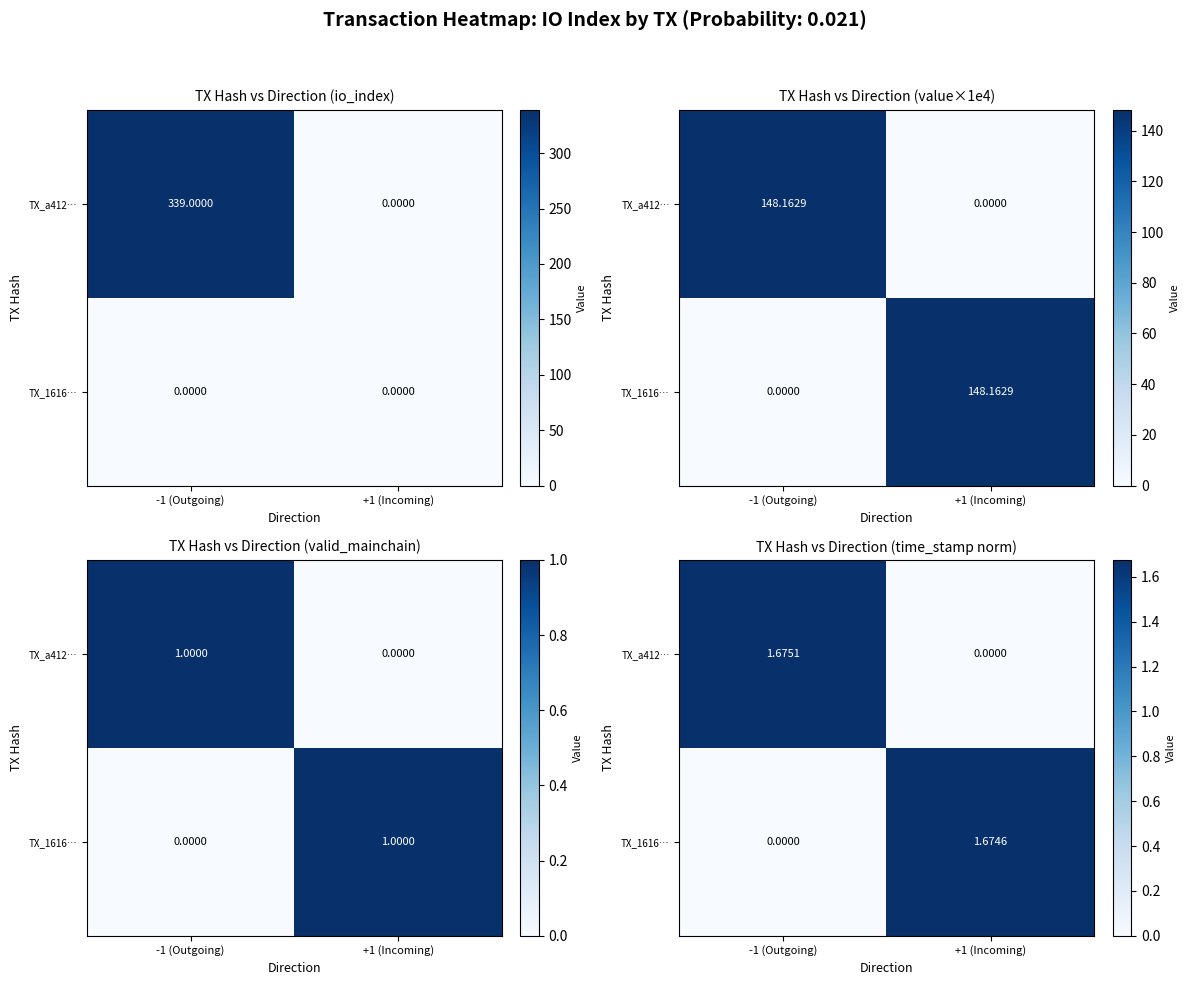

How many distinct data groups are displayed?

2